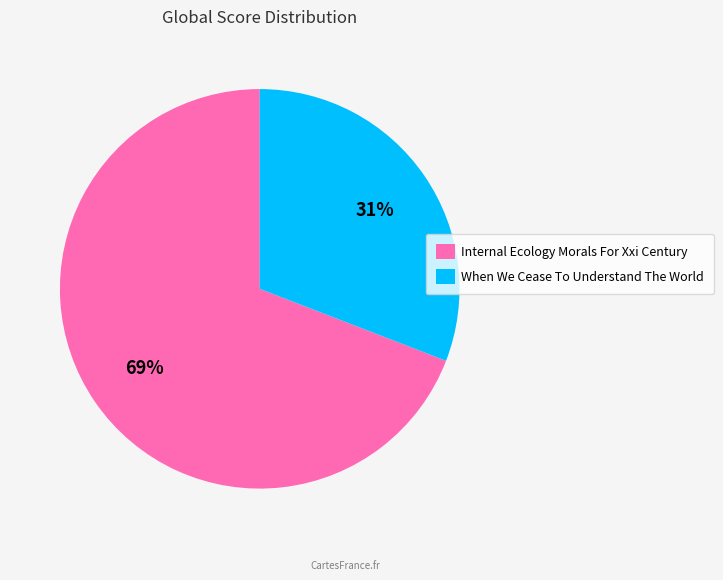

Does When We Cease To Understand The World account for over 50% of the chart?

No